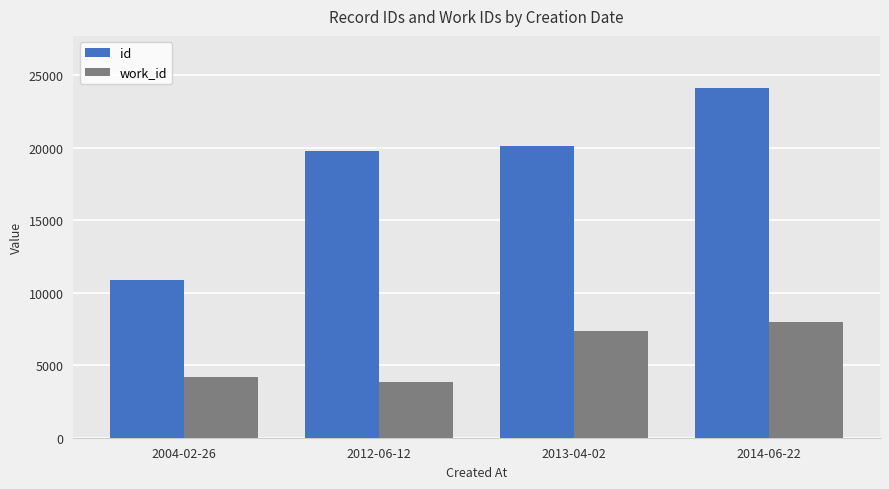

What is the difference between the id values at 2013-04-02 and 2012-06-12?

299